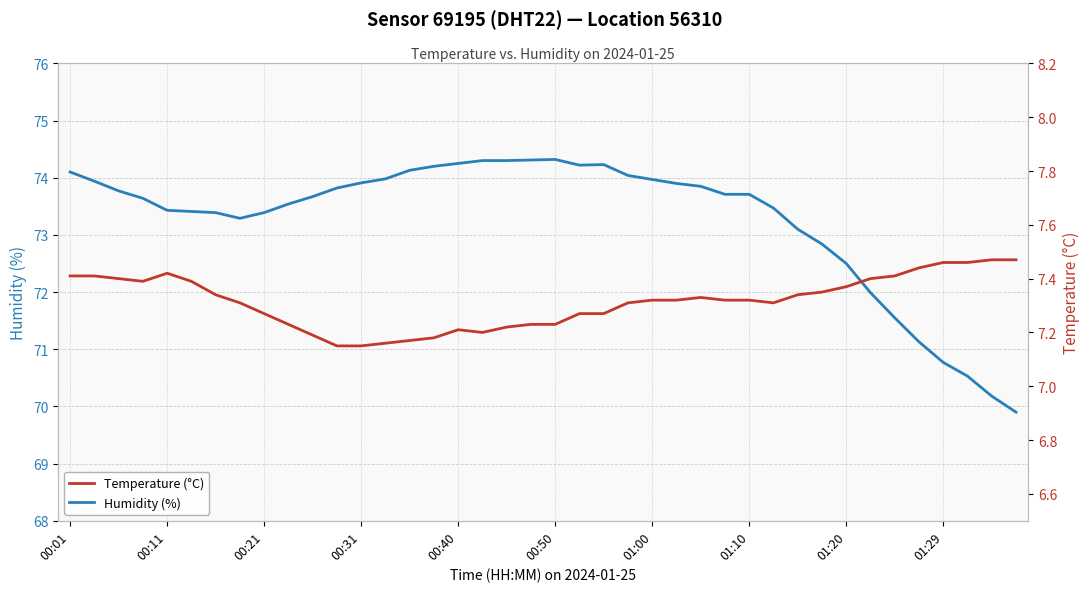

How many lines are shown in the chart?

2